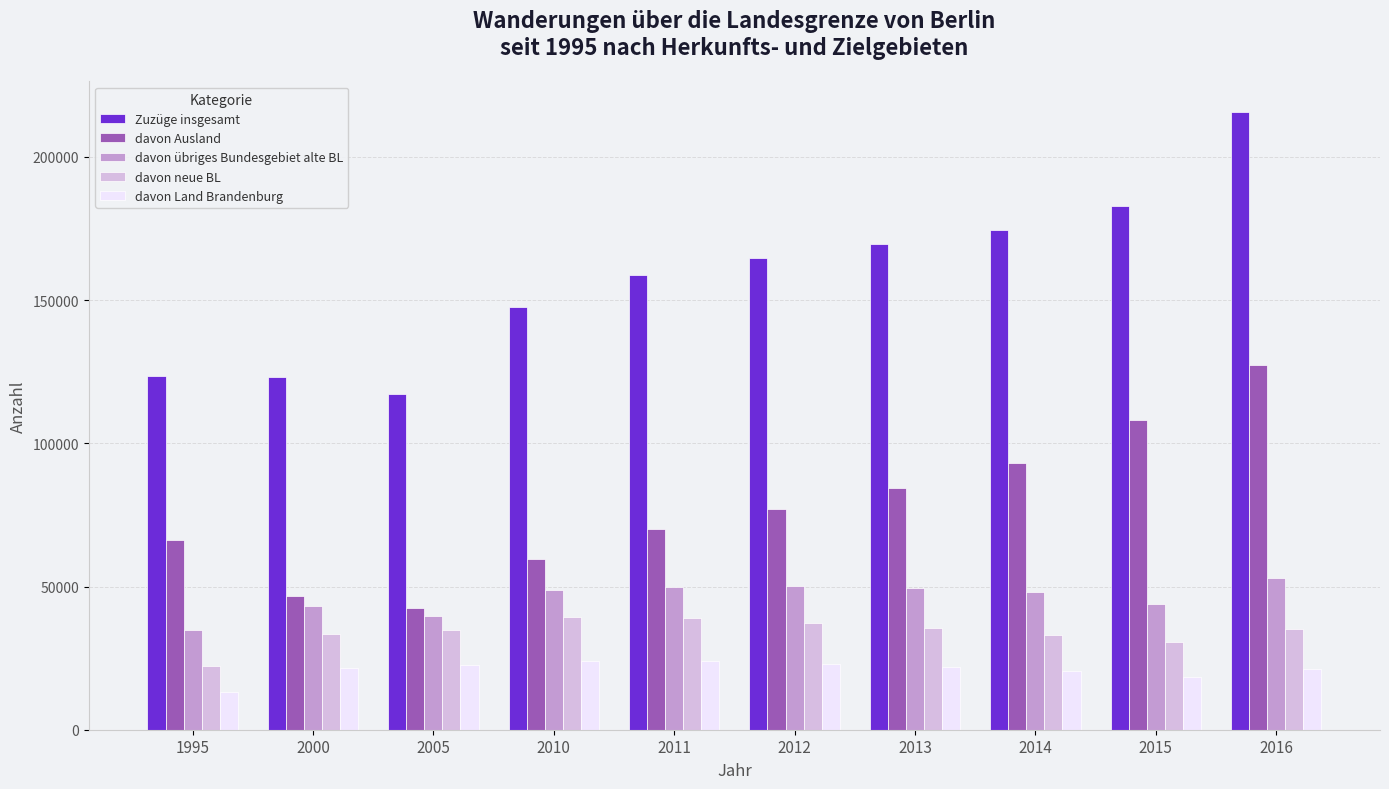

How many data points in davon Ausland are less than 77104?

5